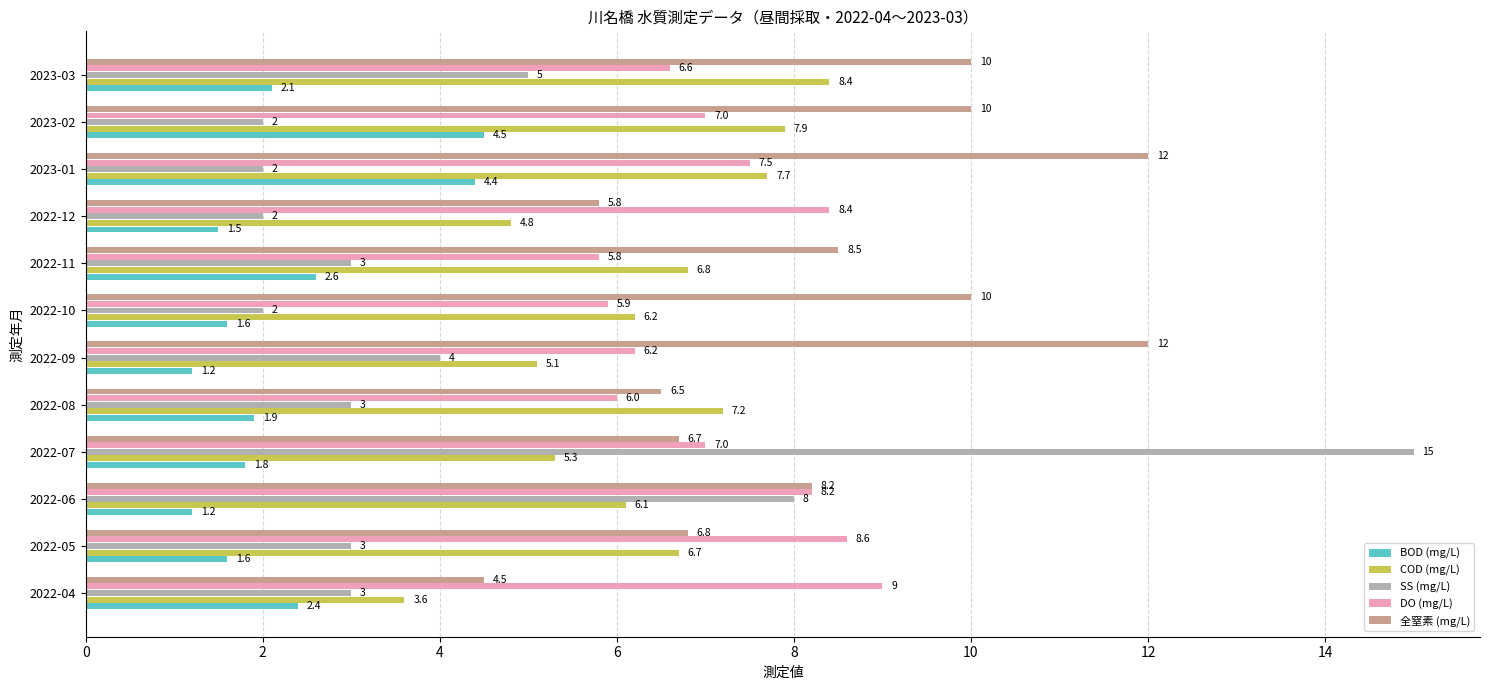

Between 2023-01 and 2023-02, which series saw the biggest shift?

全窒素 (mg/L)